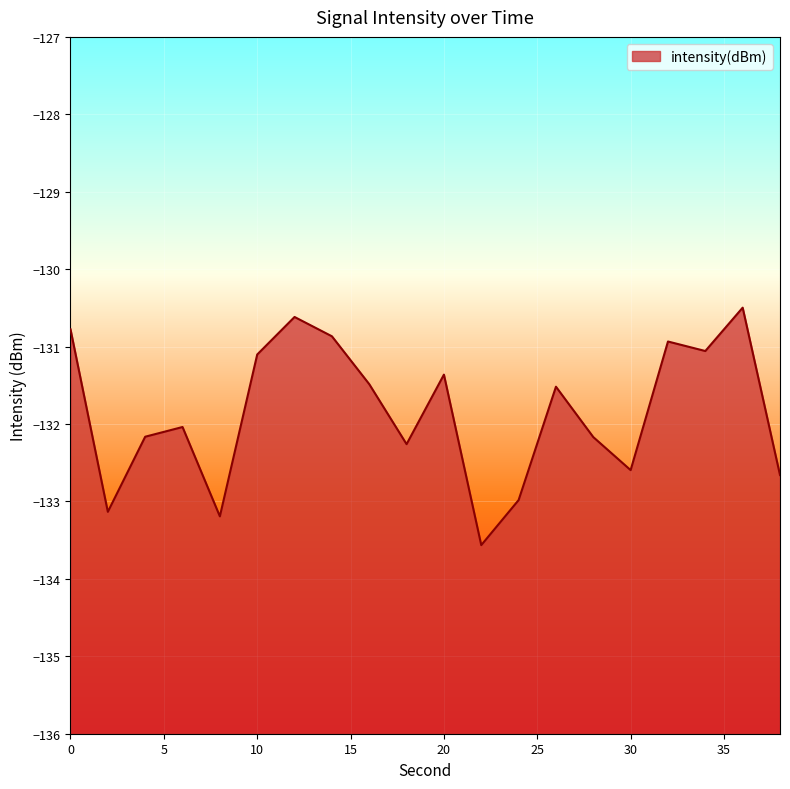

List the labels in order of value, smallest first.

22, 8, 2, 24, 38, 30, 18, 28, 4, 6, 26, 16, 20, 10, 34, 32, 14, 0, 12, 36